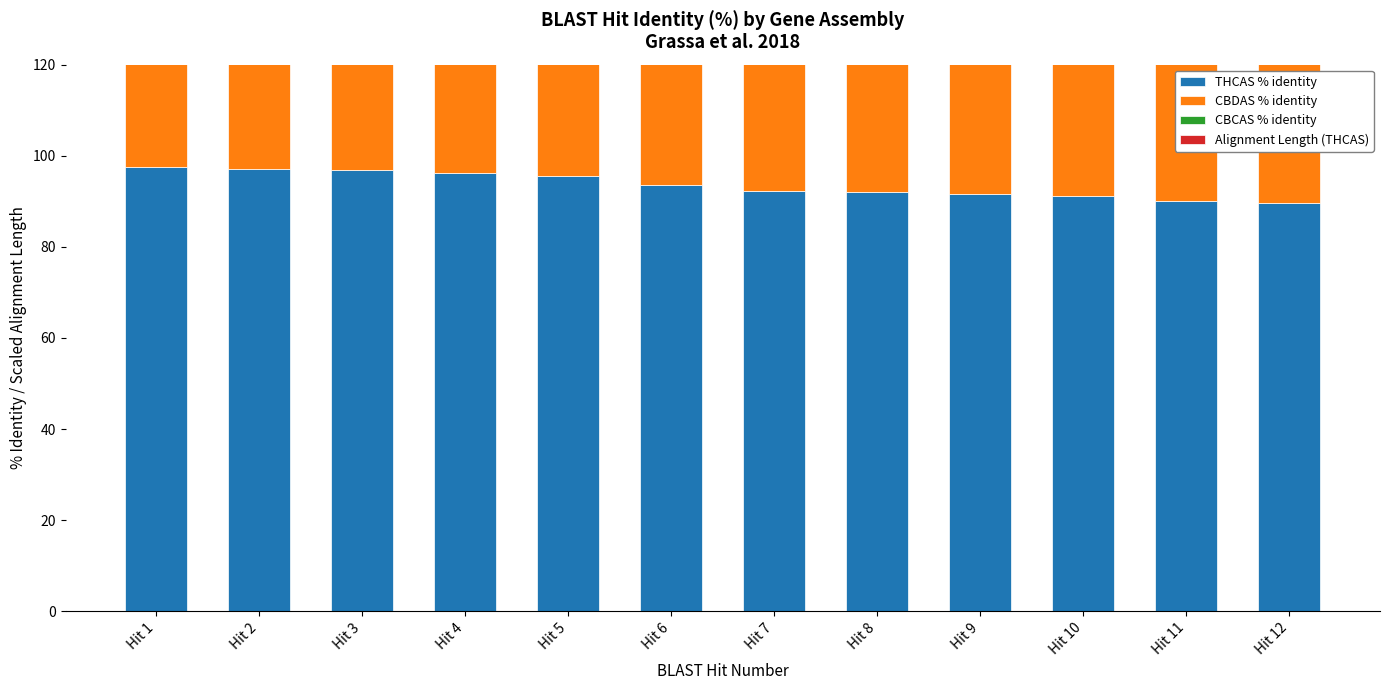

List the series in order of their peak value, highest first.

CBDAS % identity, CBCAS % identity, THCAS % identity, Alignment Length (THCAS)